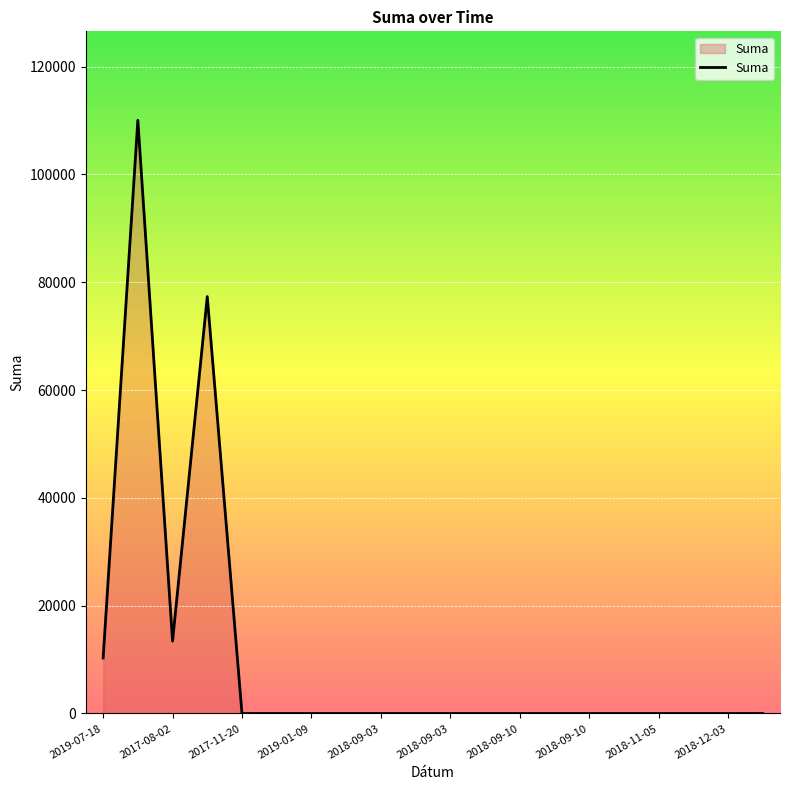

What is the difference between the maximum and minimum values?

110045.3